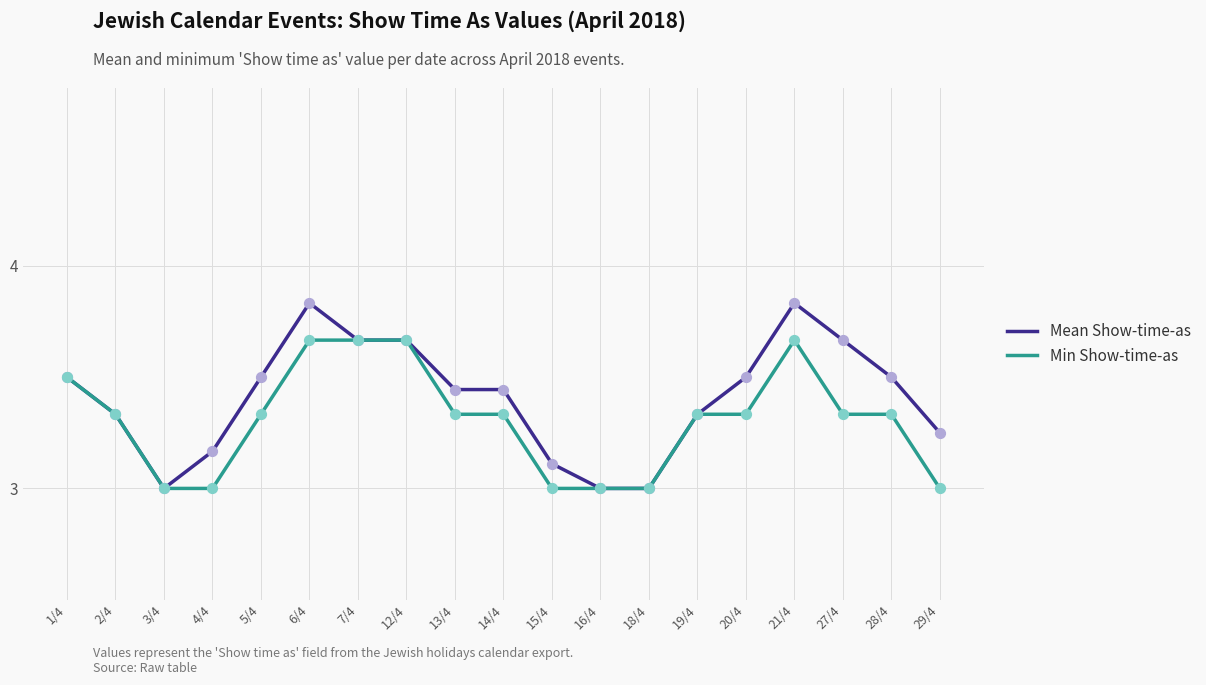

Which series changed the most between 15/4 and 27/4?

Mean Show-time-as